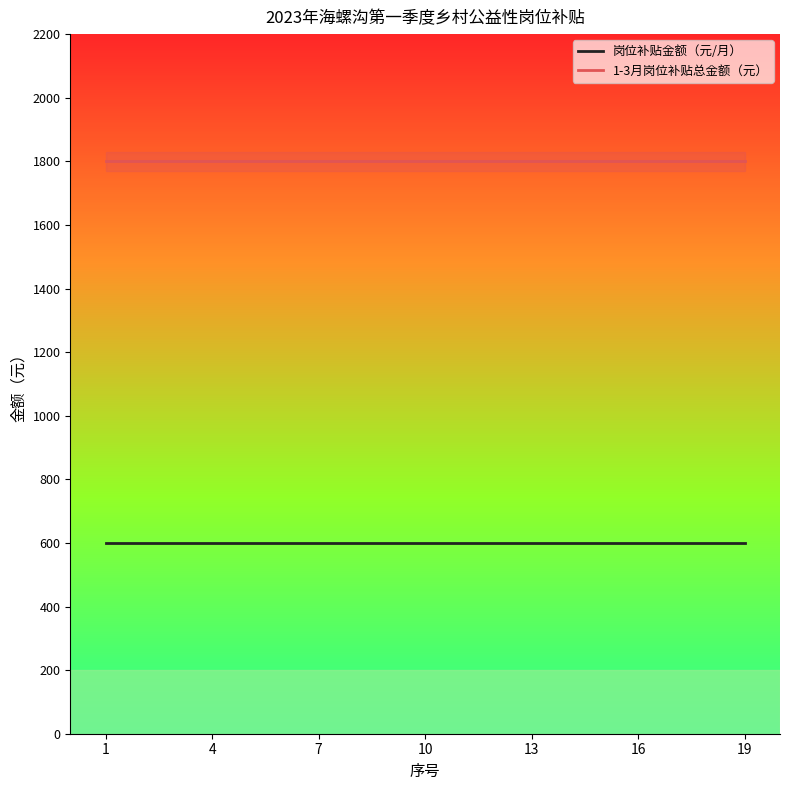

True or false: 岗位补贴金额（元/月） and 1-3月岗位补贴总金额（元） cross at least once.

False